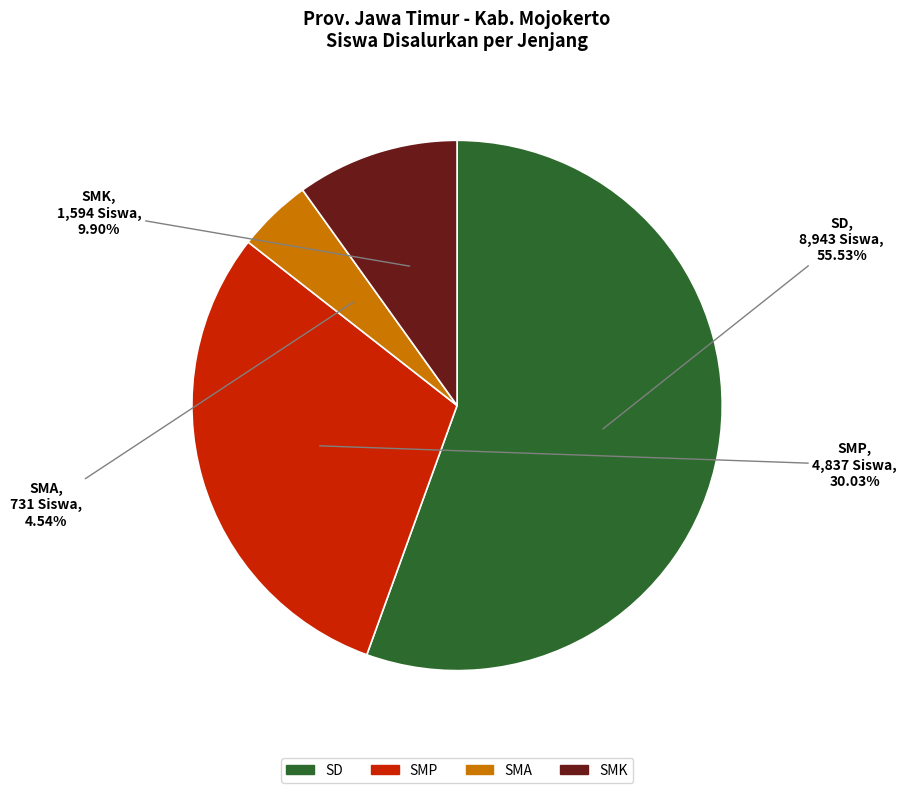

Rank the categories by value from lowest to highest.

SMA, SMK, SMP, SD